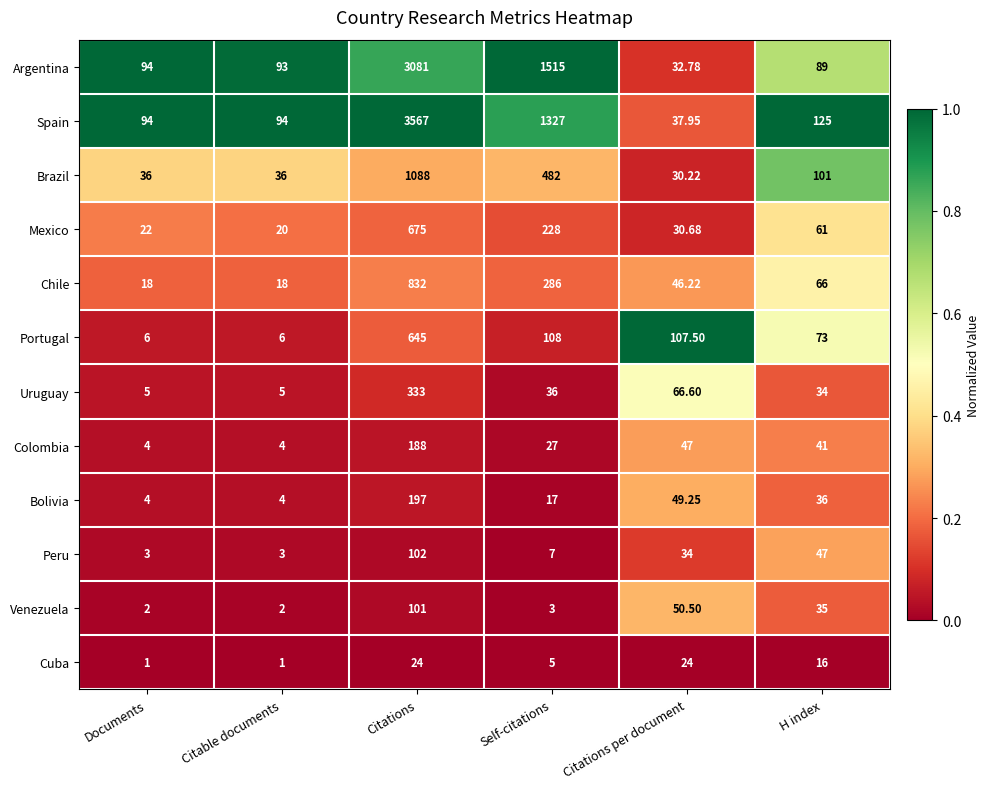

Which category has the highest value in the Chile series?

Citations